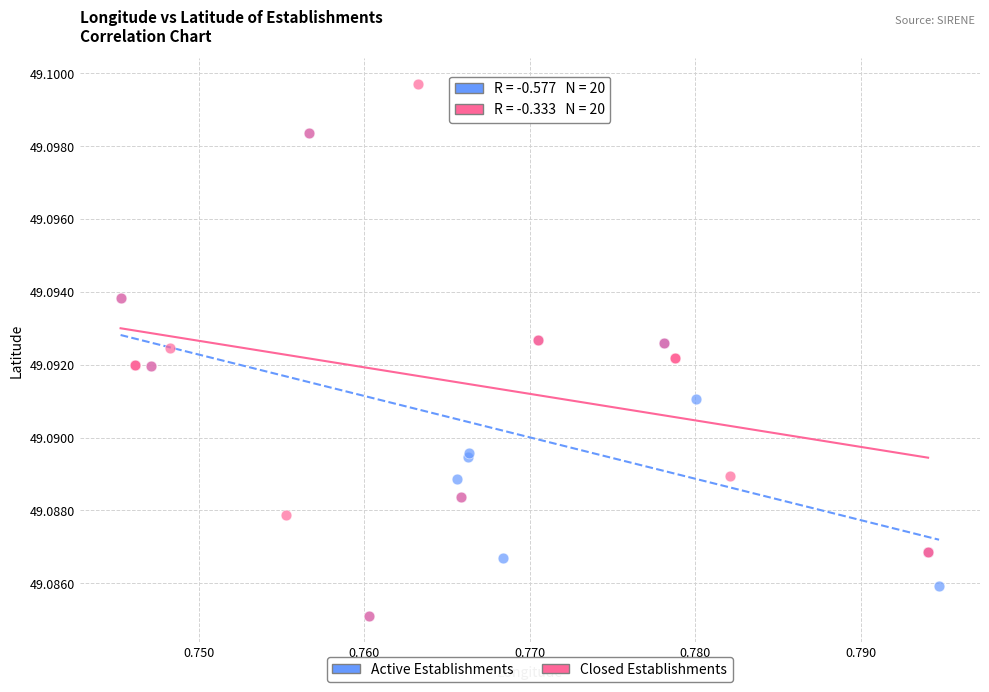

Which series has the largest Y range (max minus min)?

Closed Establishments